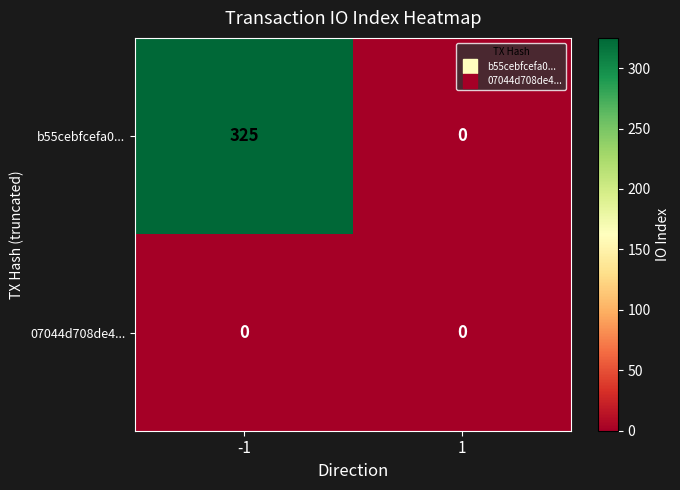

Count the number of categories in the chart.

2